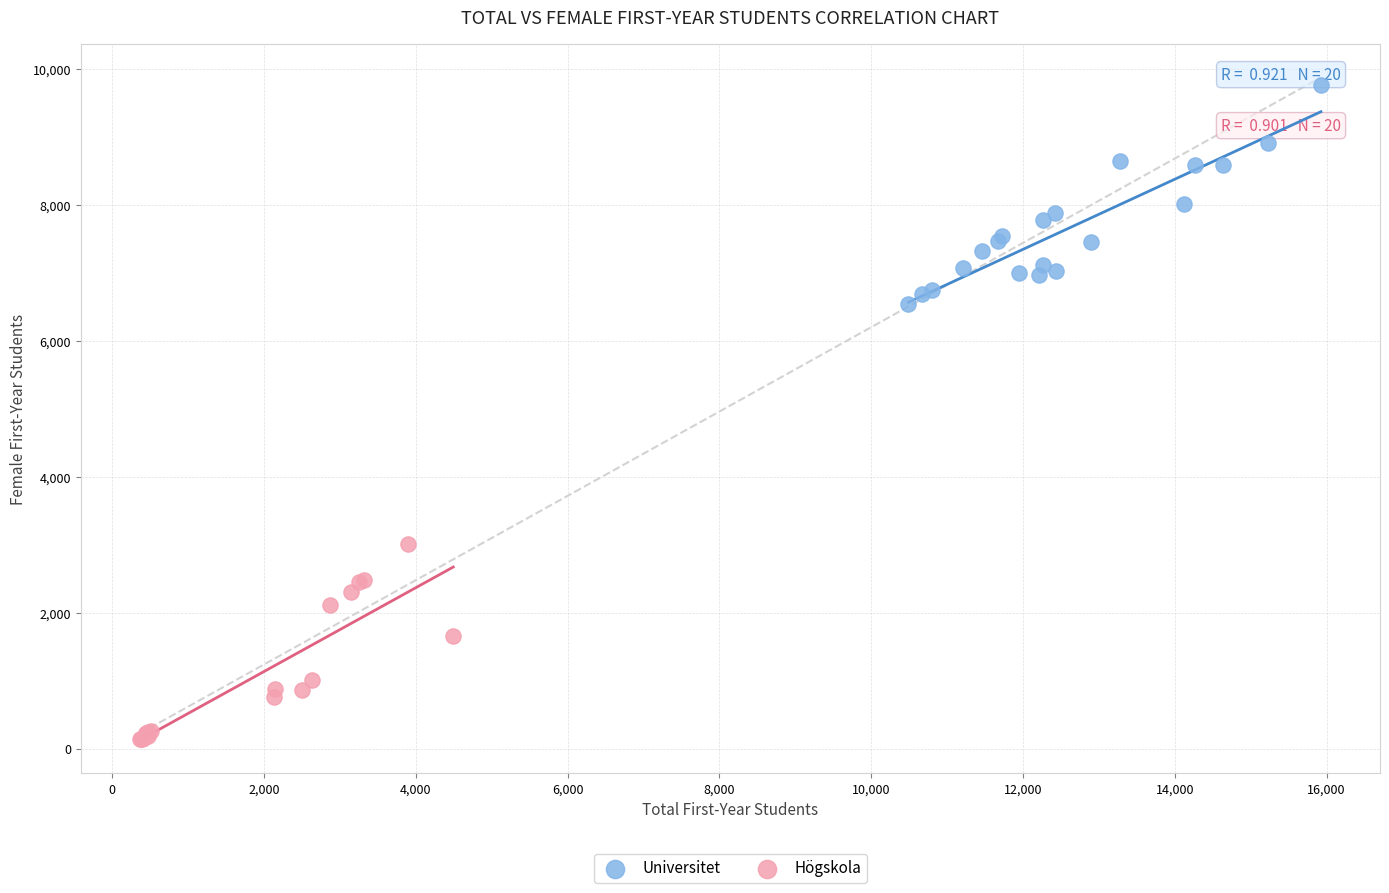

Which series has the largest Y range (max minus min)?

Universitet